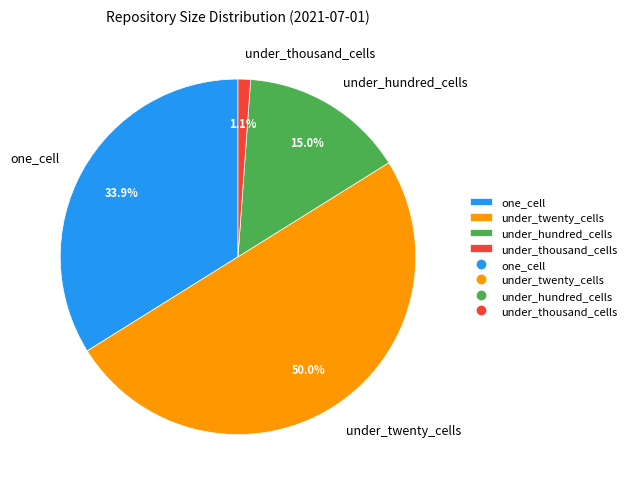

To the nearest percent, what percentage of the pie is under_thousand_cells?

1%